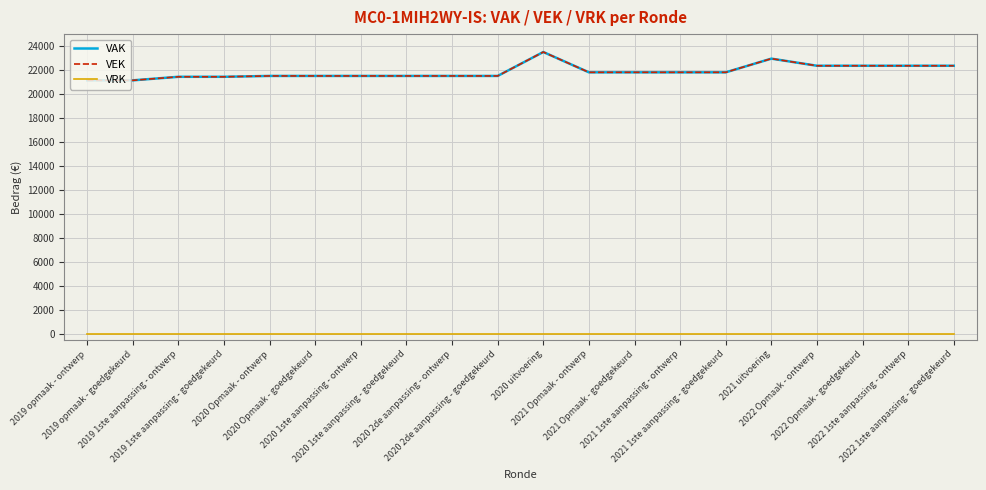

How many lines are shown in the chart?

3